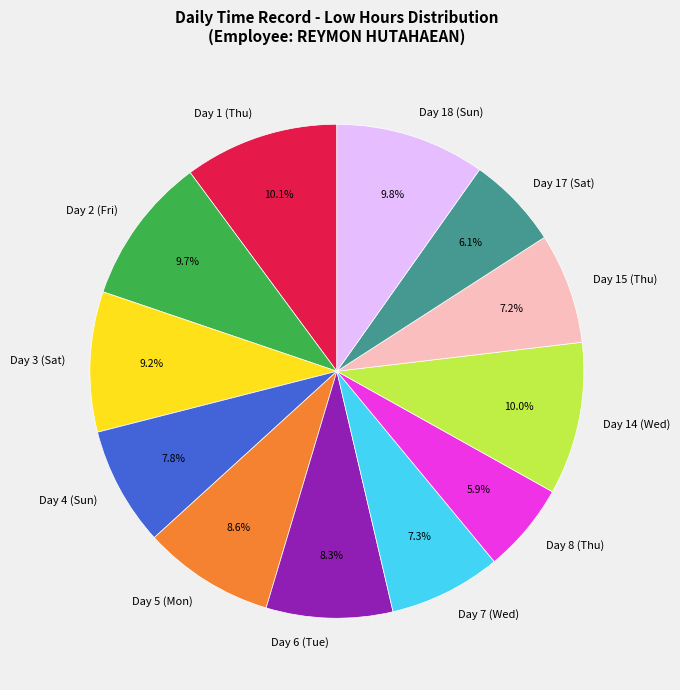

True or false: Day 7 (Wed) accounts for 7% of the total.

True